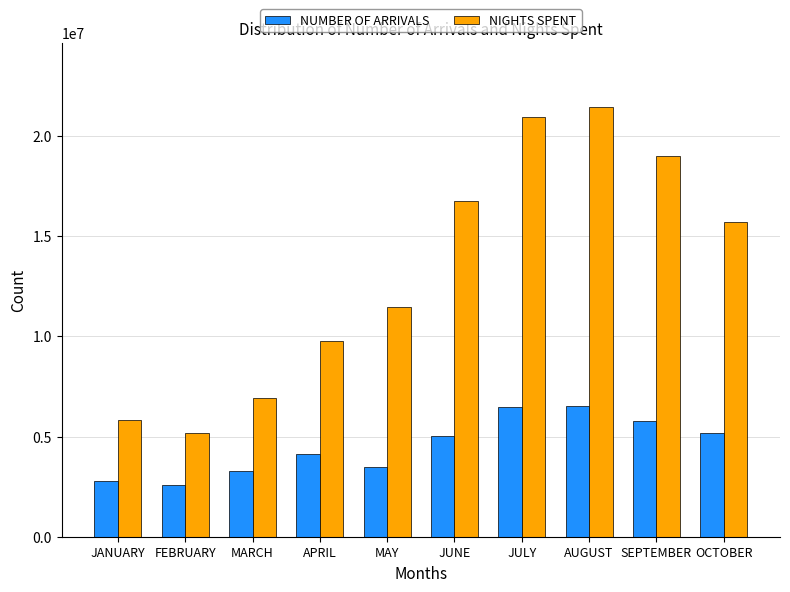

Rank the series by their maximum value, from lowest to highest.

NUMBER OF ARRIVALS, NIGHTS SPENT